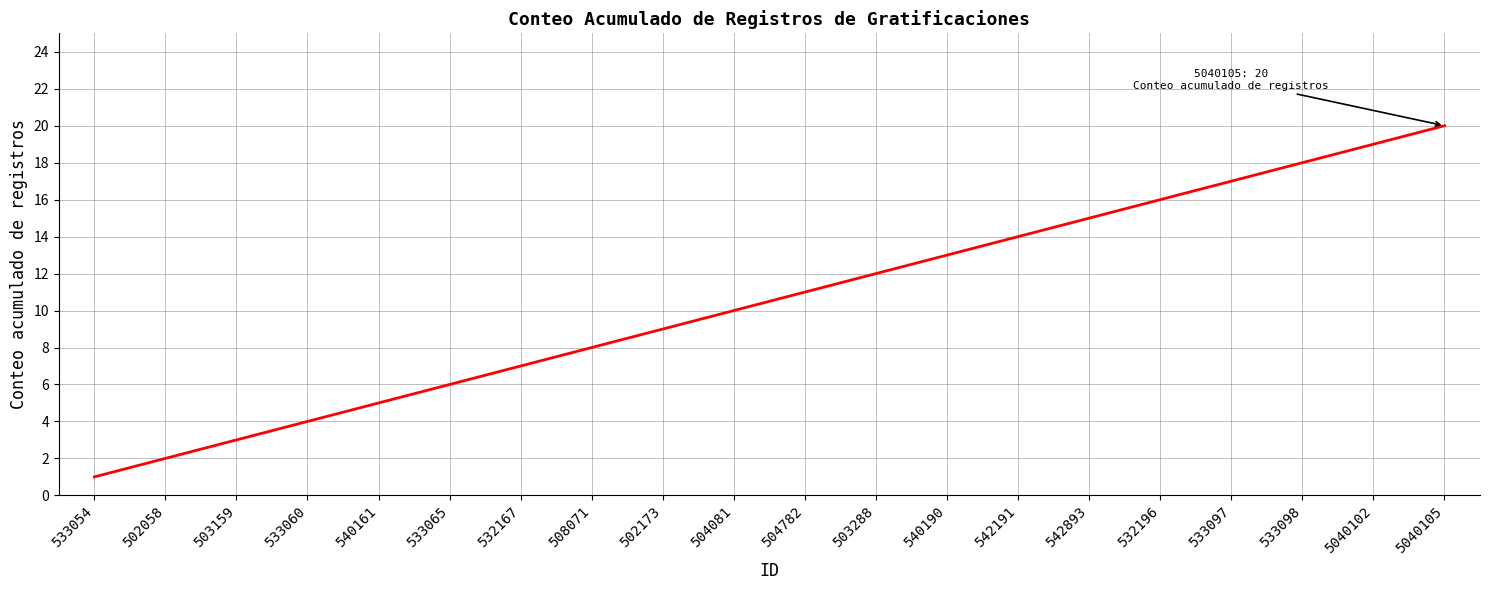

How many lines are shown in the chart?

1